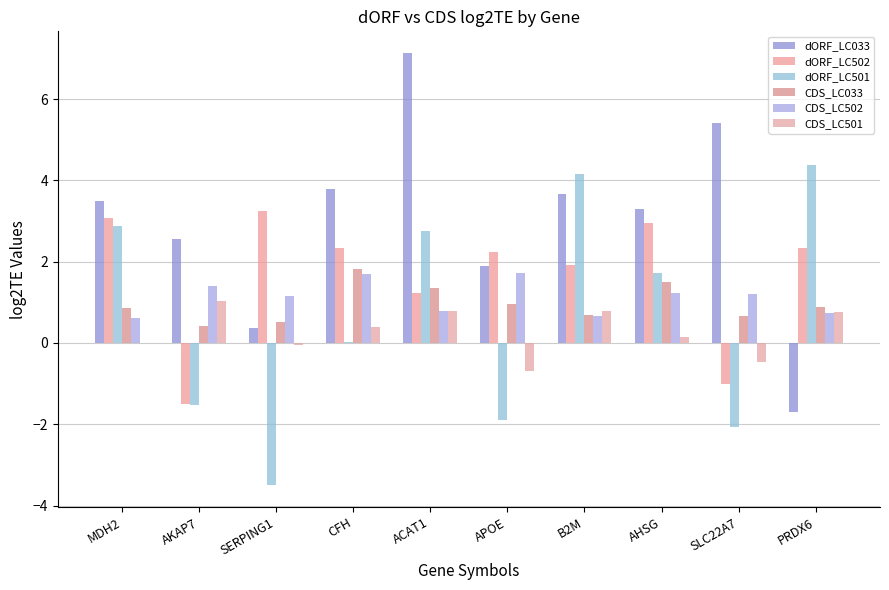

Between MDH2 and AHSG, which is larger?

MDH2